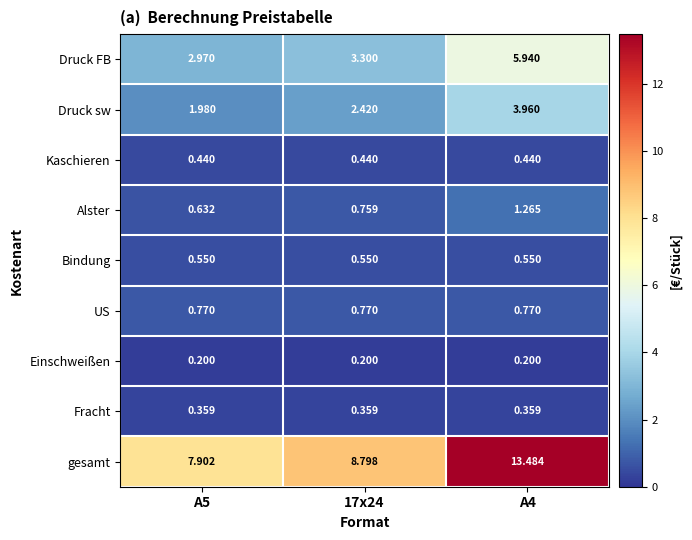

Which series changed the most between 17x24 and A4?

gesamt